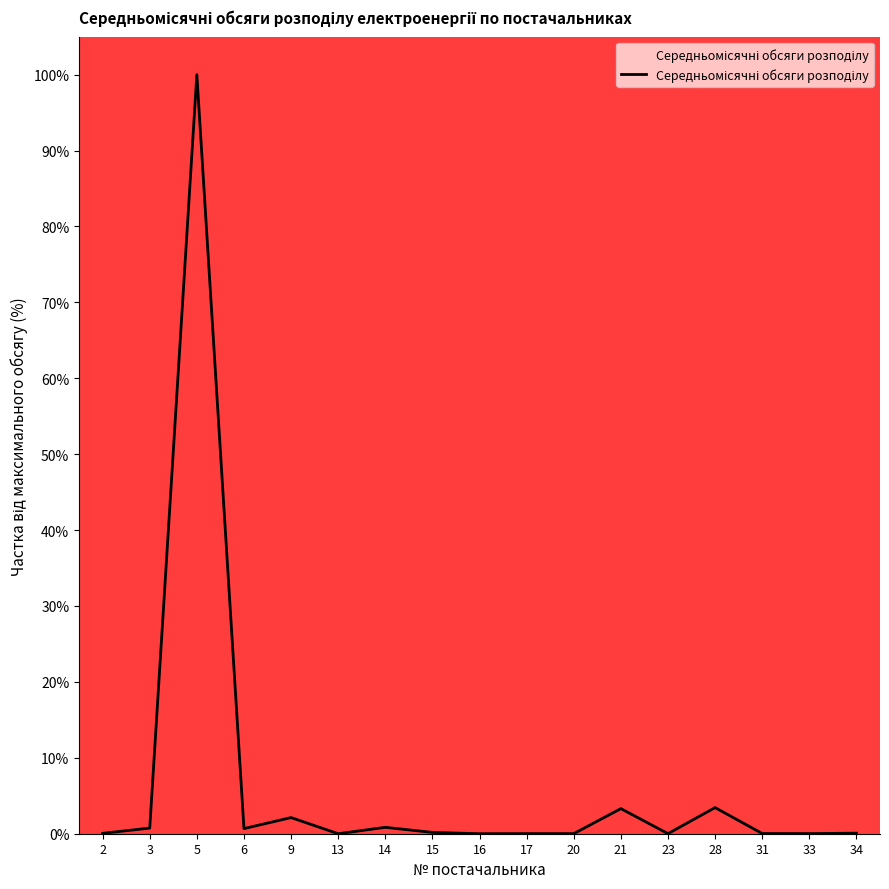

What is the ratio of the value at 5 to the value at 28?

29.1